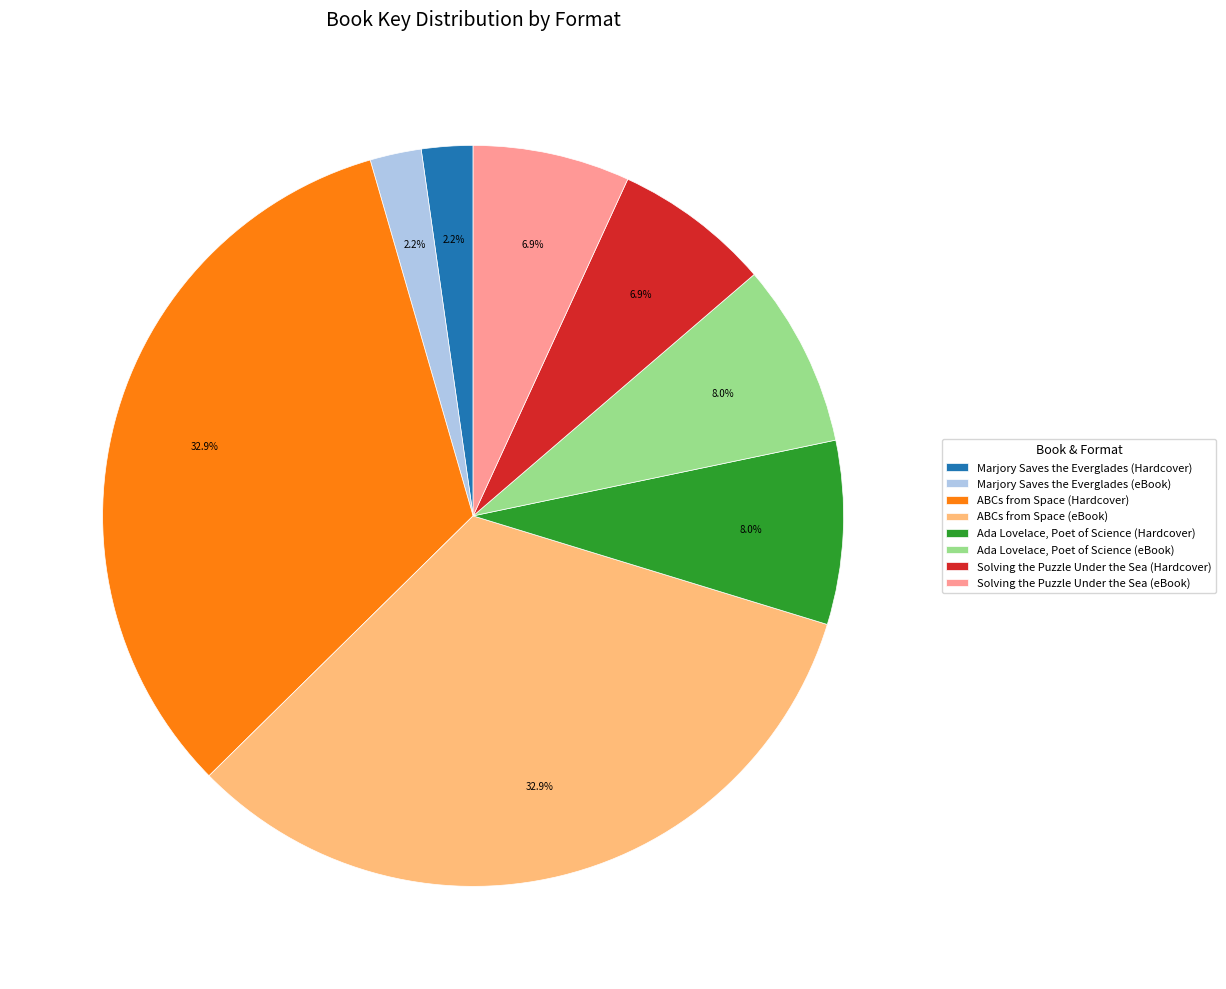

To the nearest percent, what is the difference between the largest and smallest slice percentages?

31%